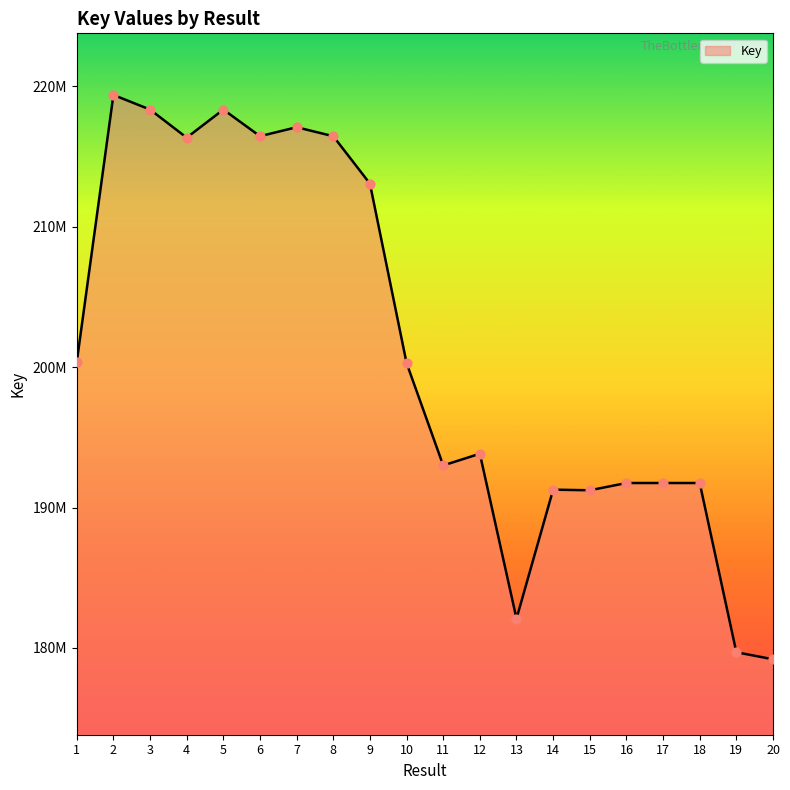

What is the change in value from 11 to 13?

-10911135